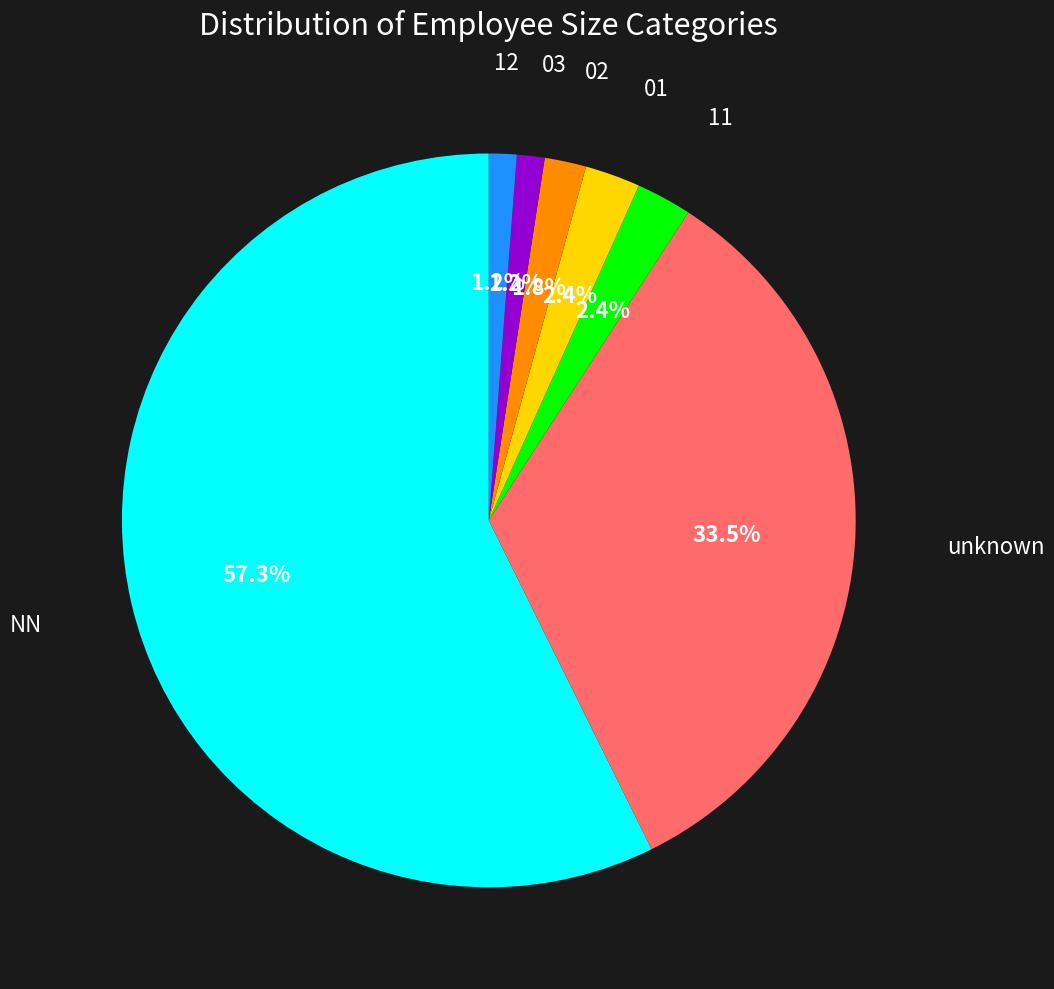

Does any single category account for the majority?

Yes